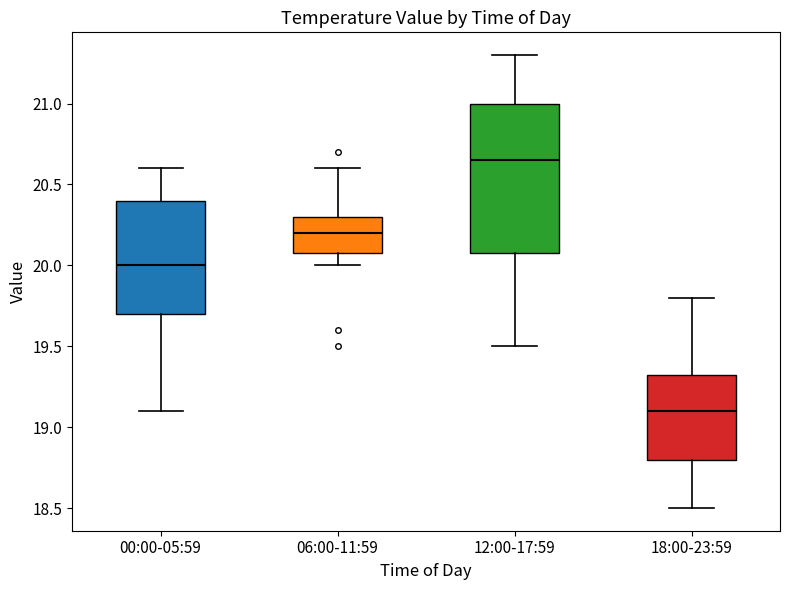

Which box is the tallest, from its lower edge to its upper edge?

12:00-17:59